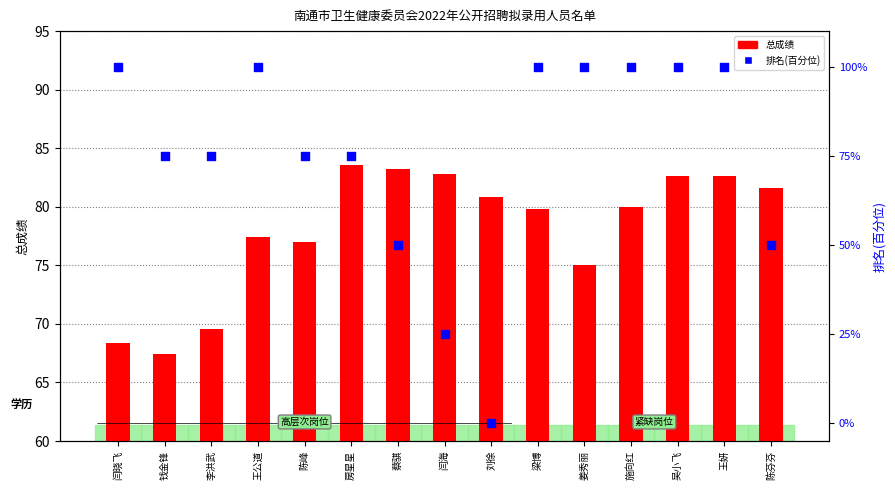

At how many categories does at least one series exceed 26?

15